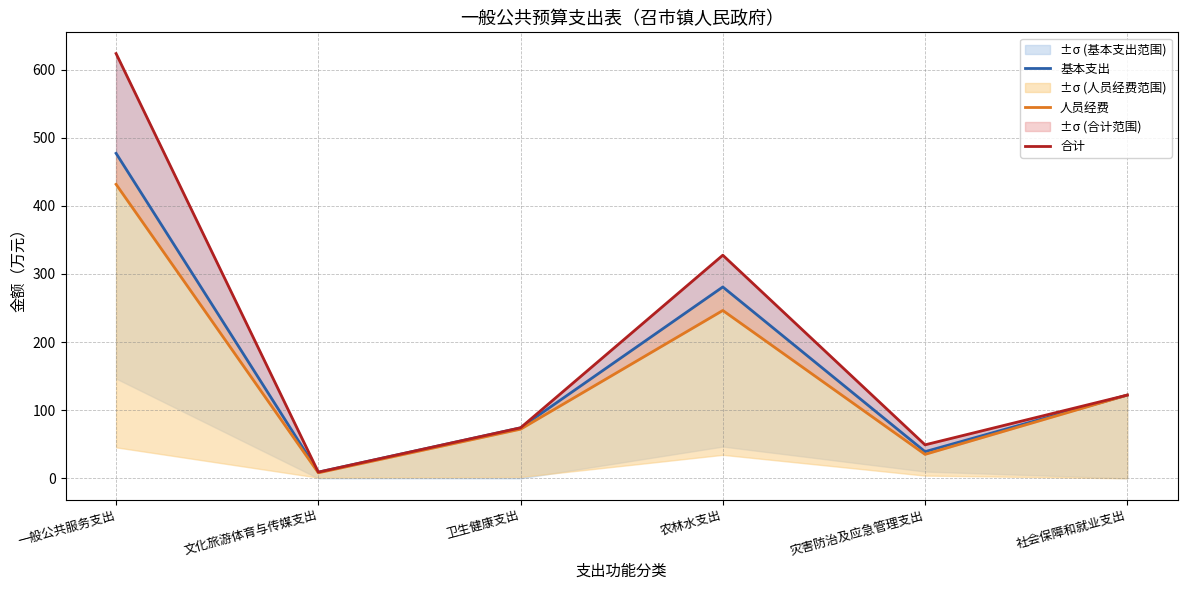

How many interior local peaks does the 基本支出 series have?

1